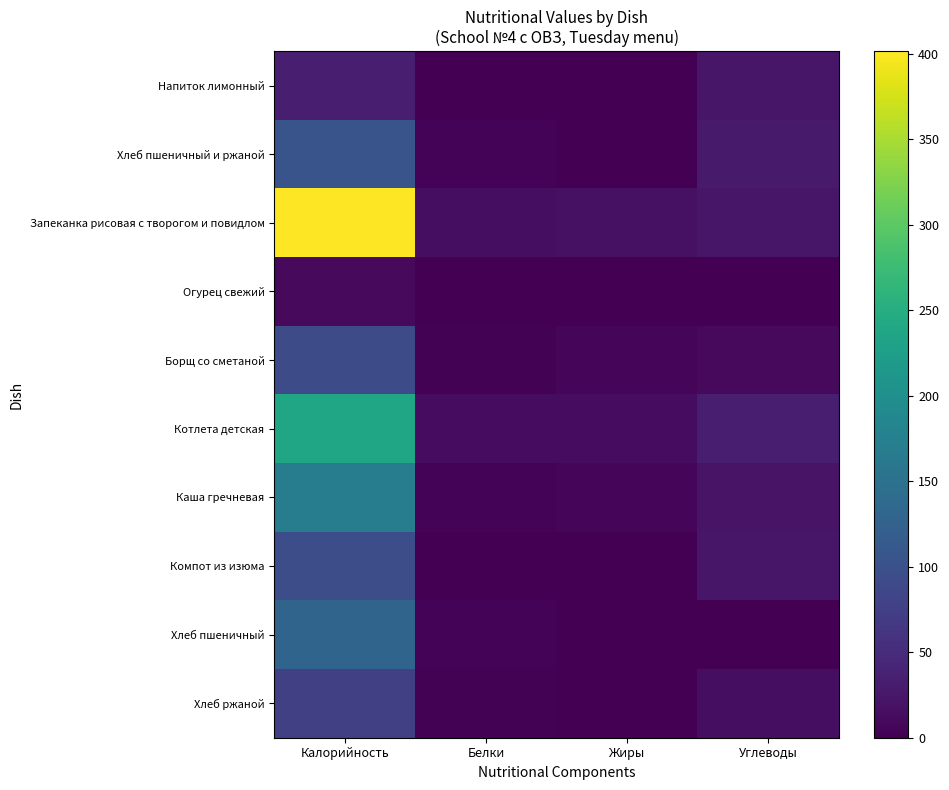

At Углеводы, list the series in order from smallest to largest.

Хлеб пшеничный, Огурец свежий, Борщ со сметаной, Хлеб ржаной, Каша гречневая, Напиток лимонный, Компот из изюма, Запеканка рисовая с творогом и повидлом, Хлеб пшеничный и ржаной, Котлета детская